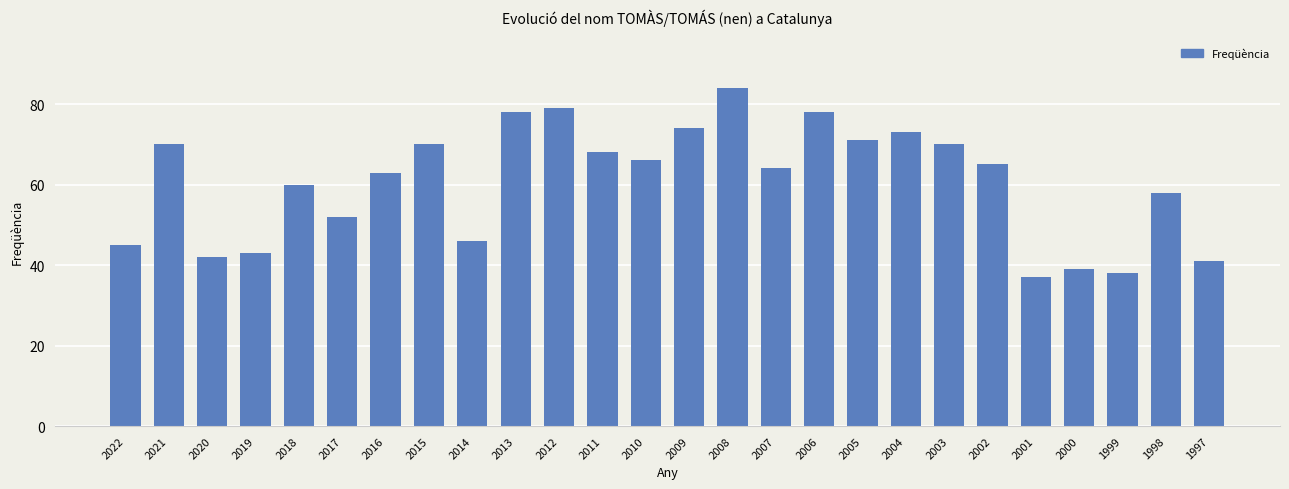

How many series are shown in this chart?

1